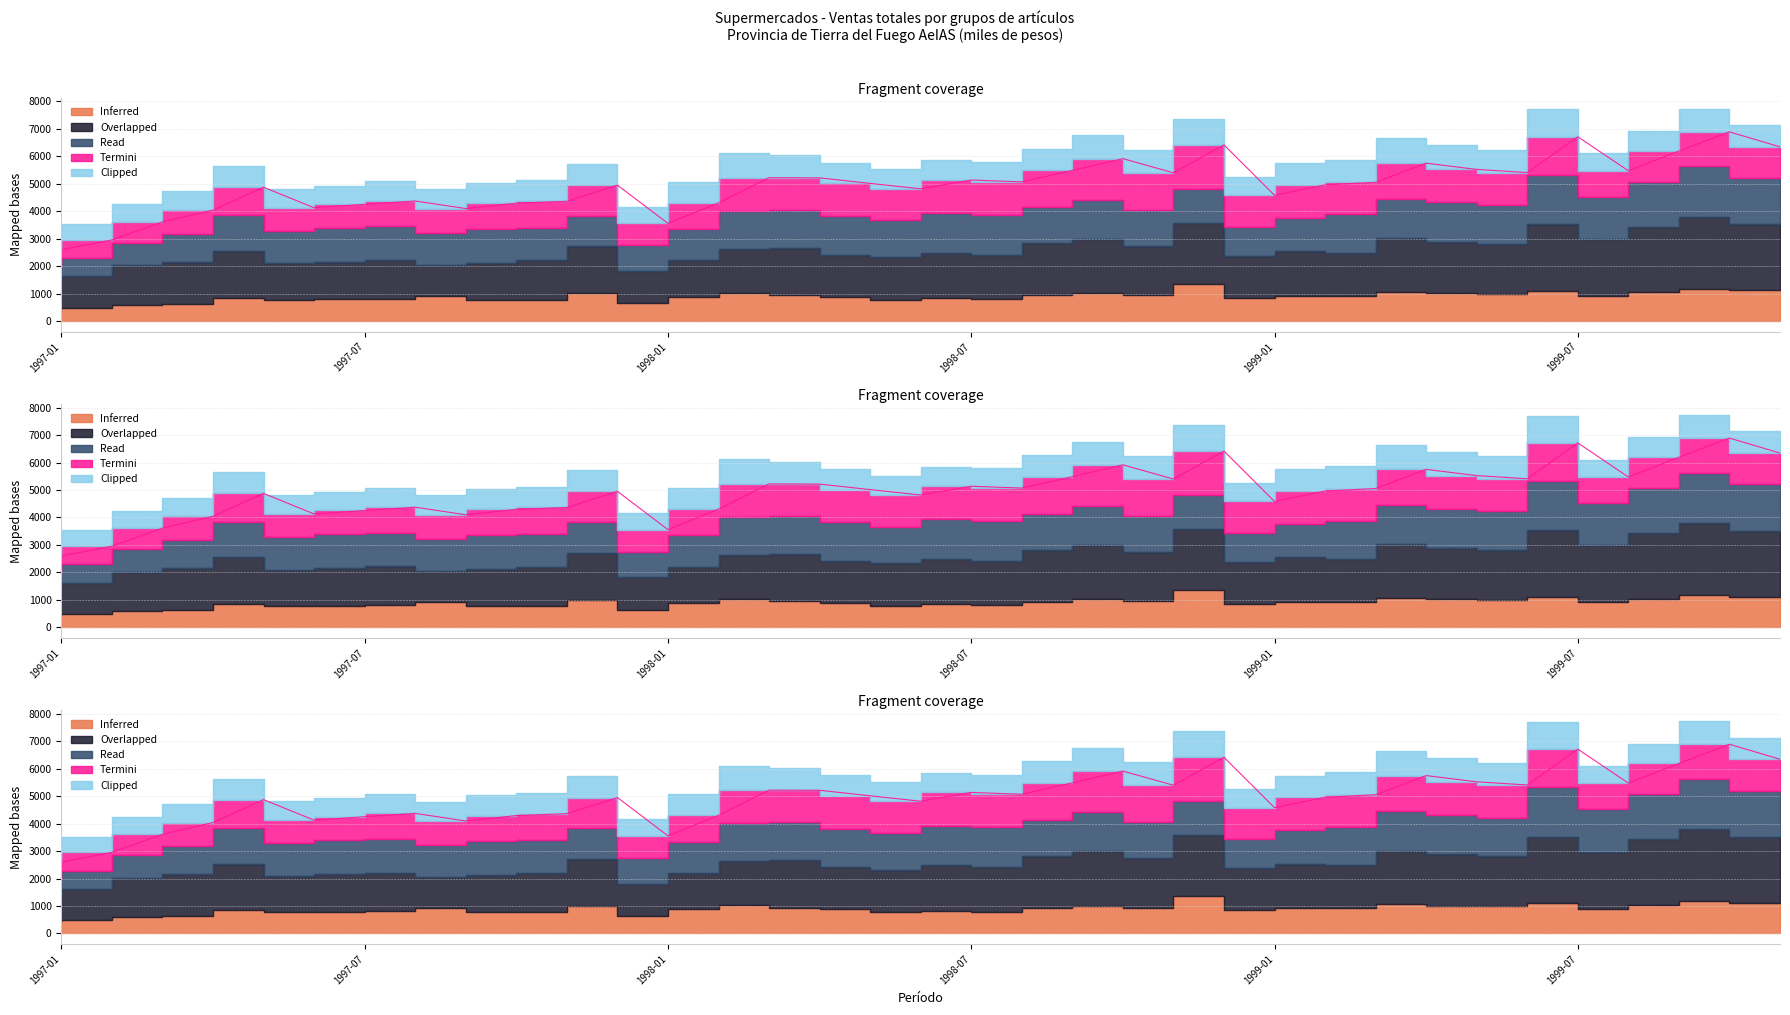

What is the difference between the maximum and minimum values in the Inferred (Bebidas) series?

935.8